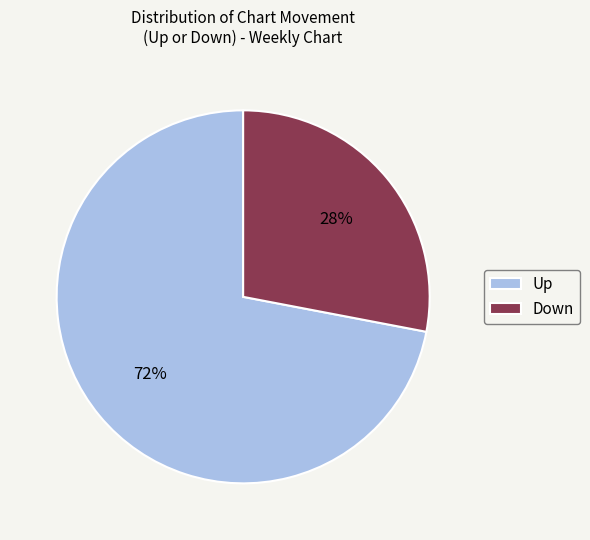

The Down slice represents 19% of the pie. True or false?

False